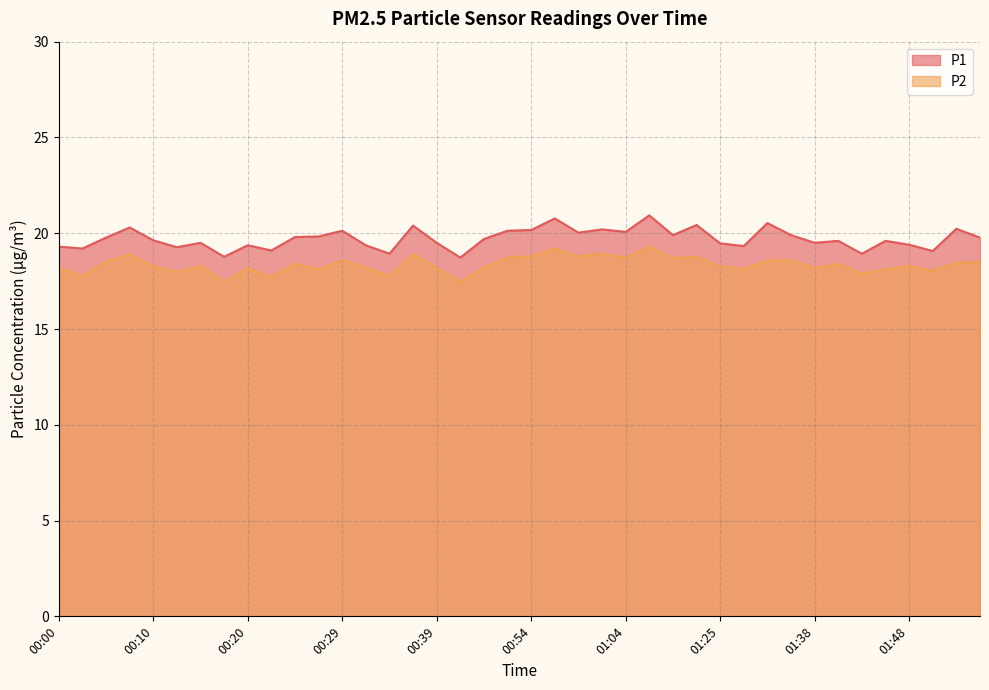

What is the label of the 10th point from the right?

01:33